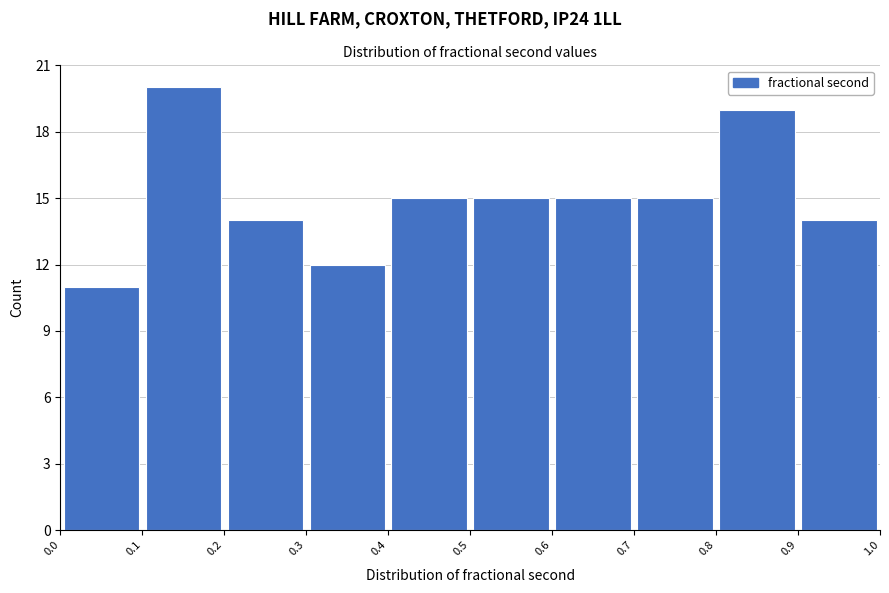

Reading left to right, transcribe this chart: for each bar, give the range it covers on the x-axis and its height. The values are not printed on the chart, so give them approximately, as read against the axis.

0.0 to 0.1: 11
0.1 to 0.2: 20
0.2 to 0.3: 14
0.3 to 0.4: 12
0.4 to 0.5: 15
0.5 to 0.6: 15
0.6 to 0.7: 15
0.7 to 0.8: 15
0.8 to 0.9: 19
0.9 to 1.0: 14